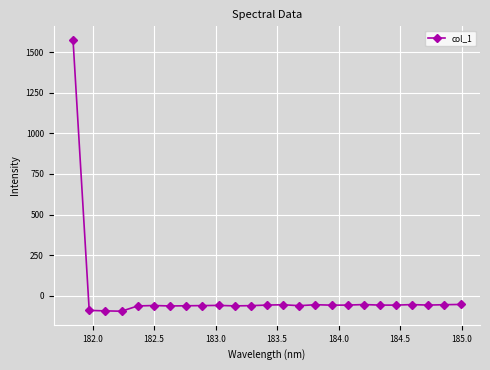

How many data points are above -57?

12